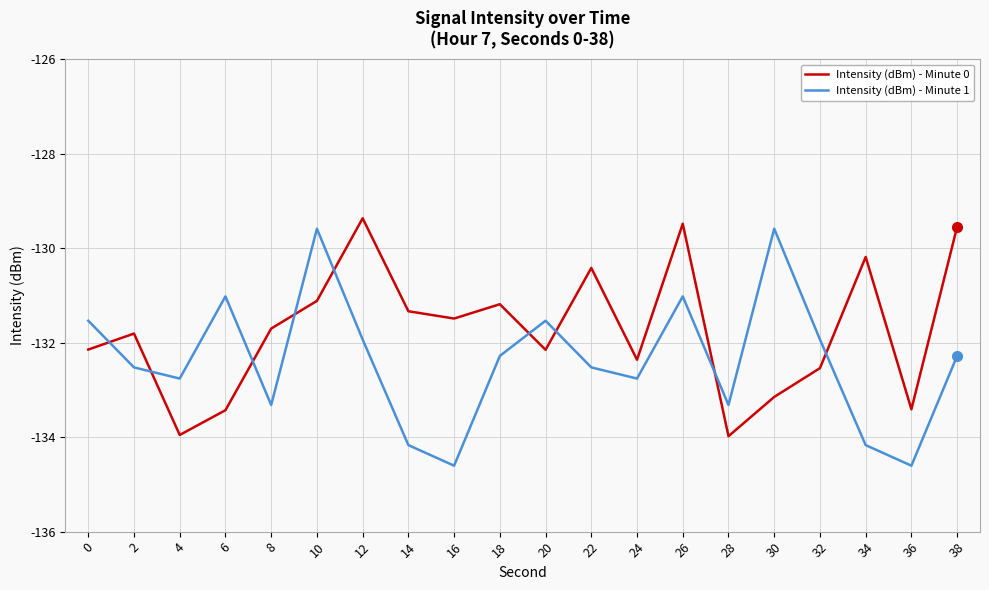

Where do Intensity (dBm) - Minute 0 and Intensity (dBm) - Minute 1 first cross each other?

0 and 2